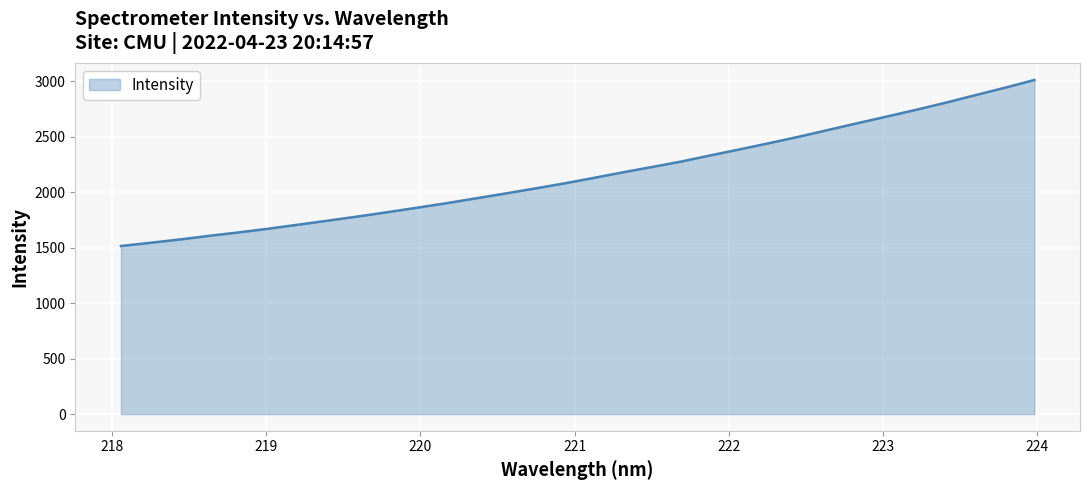

How many lines are shown in the chart?

1